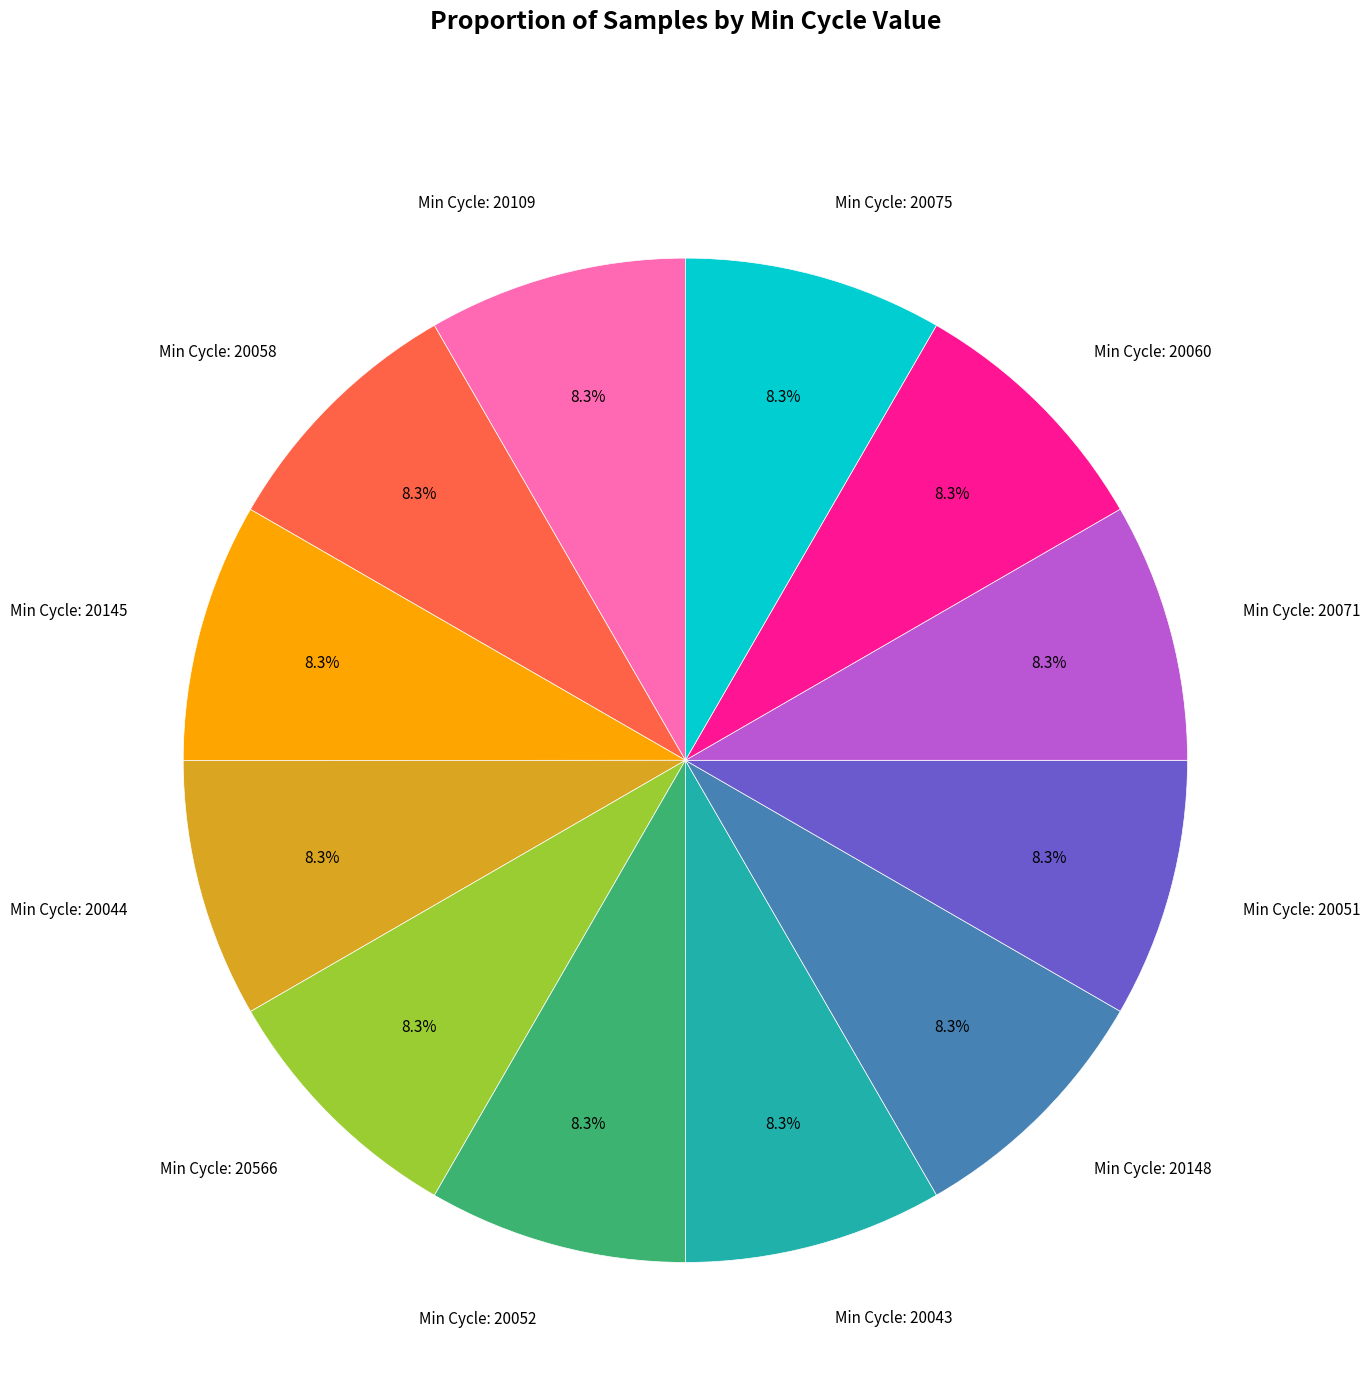

How many segments does this pie chart have?

12